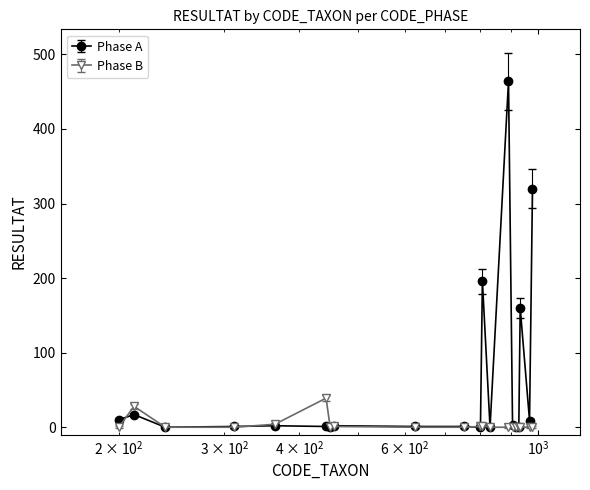

True or false: Phase A has more than 1 points higher than both neighbors.

True